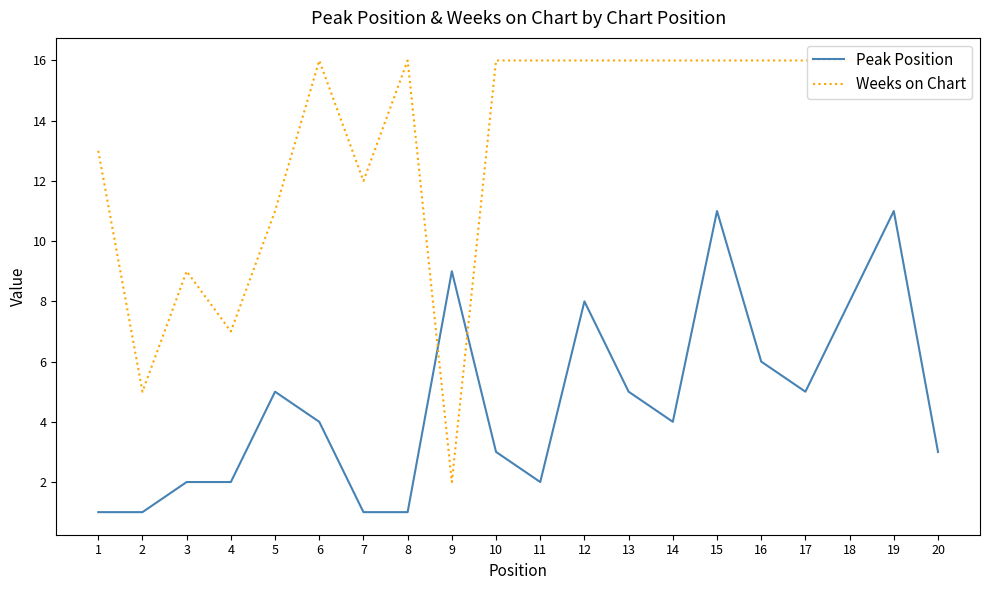

Which series has the largest range (max minus min)?

Weeks on Chart